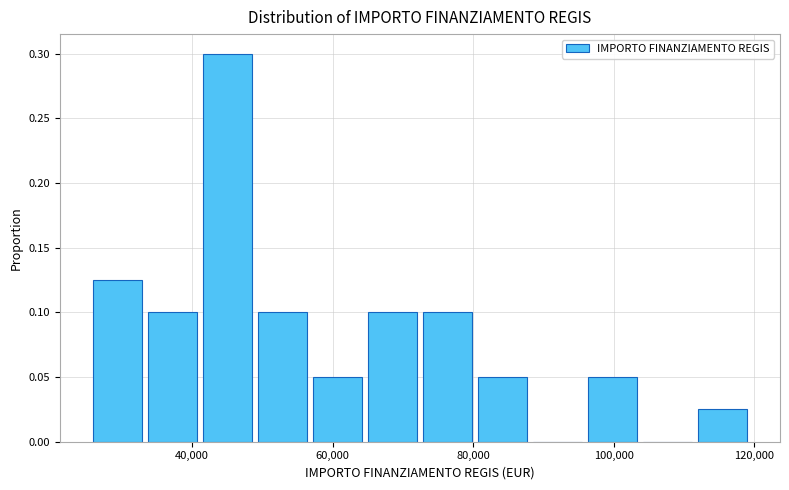

Read against the x-axis, roughly where is the centre of the tallest bar?

46000